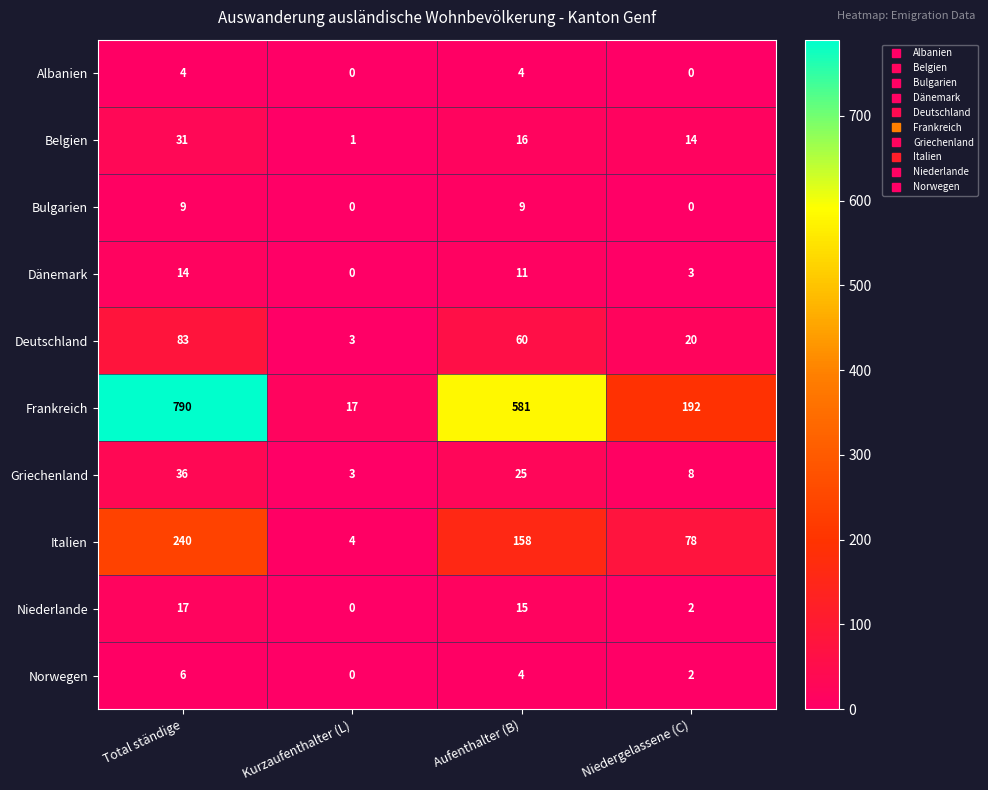

How many series are shown in this chart?

10